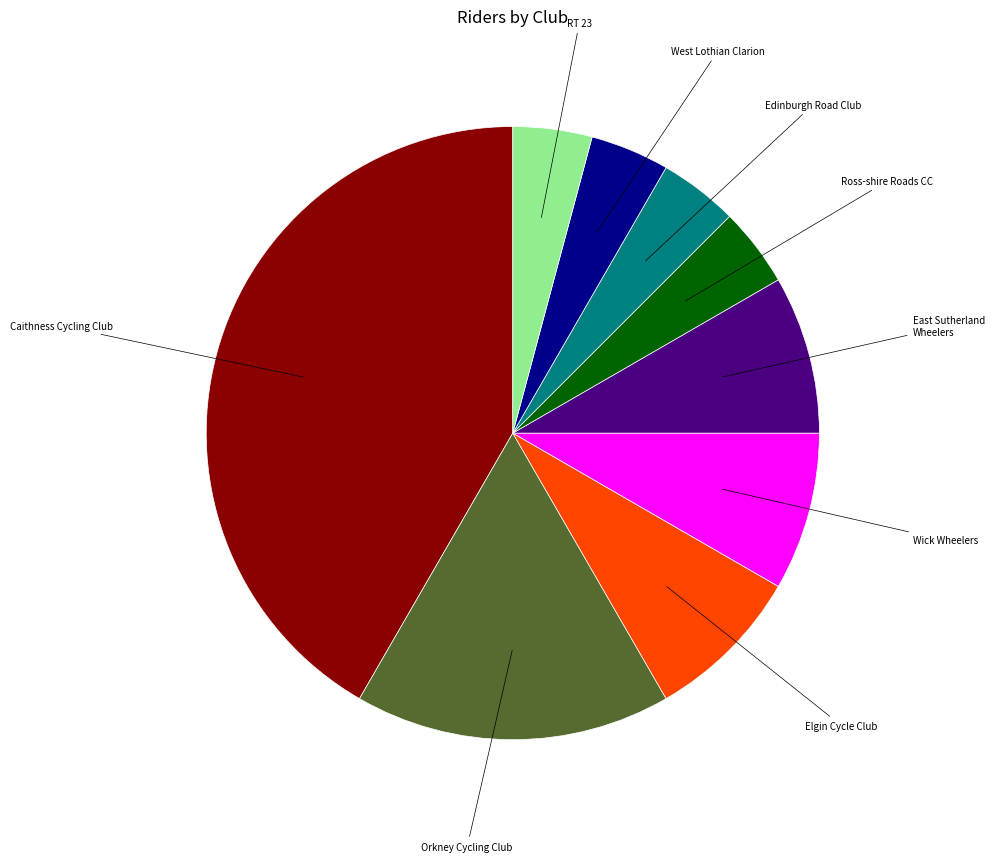

What is the largest slice in the pie chart?

Caithness Cycling Club